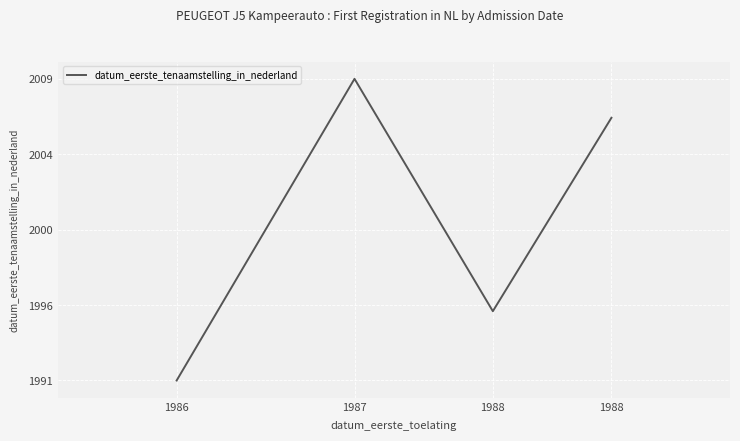

What is the greatest value displayed?

2008.8